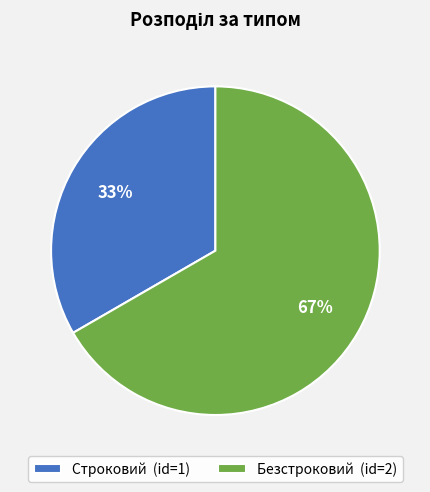

Approximately how many times larger is the value at Безстроковий (id=2) compared to Строковий (id=1)?

2.0